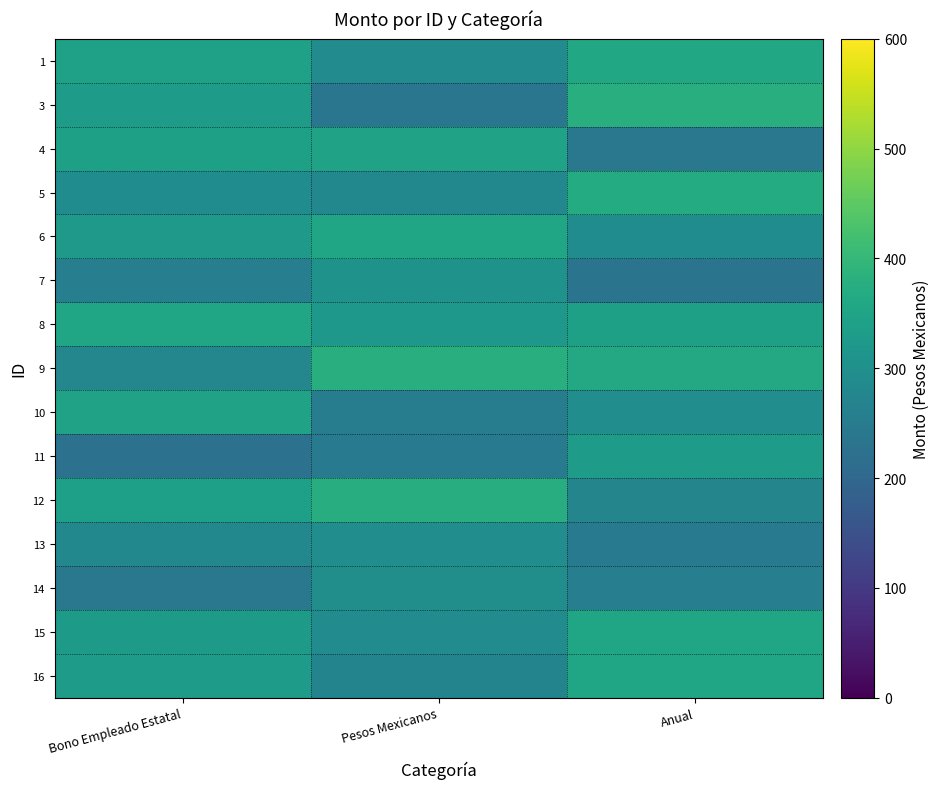

What is the smallest value displayed?

227.0